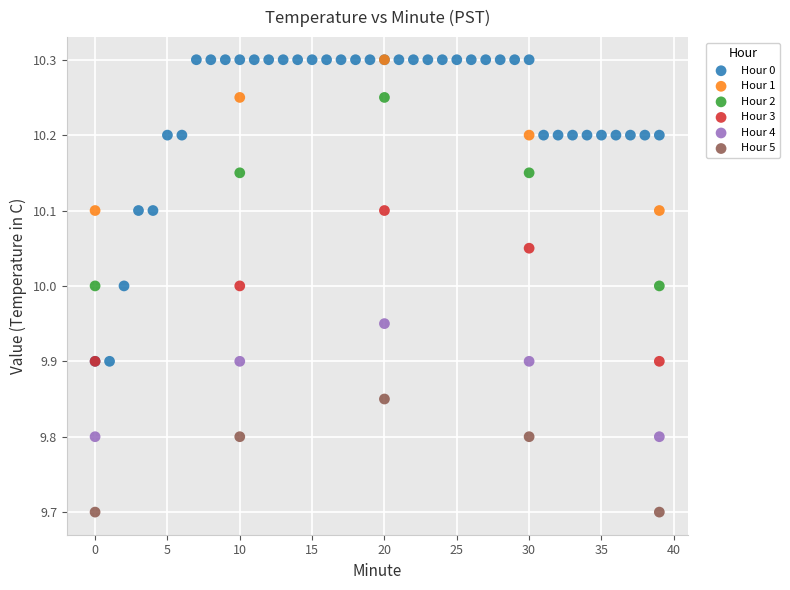

Which series has the widest spread of Y values?

Hour 0